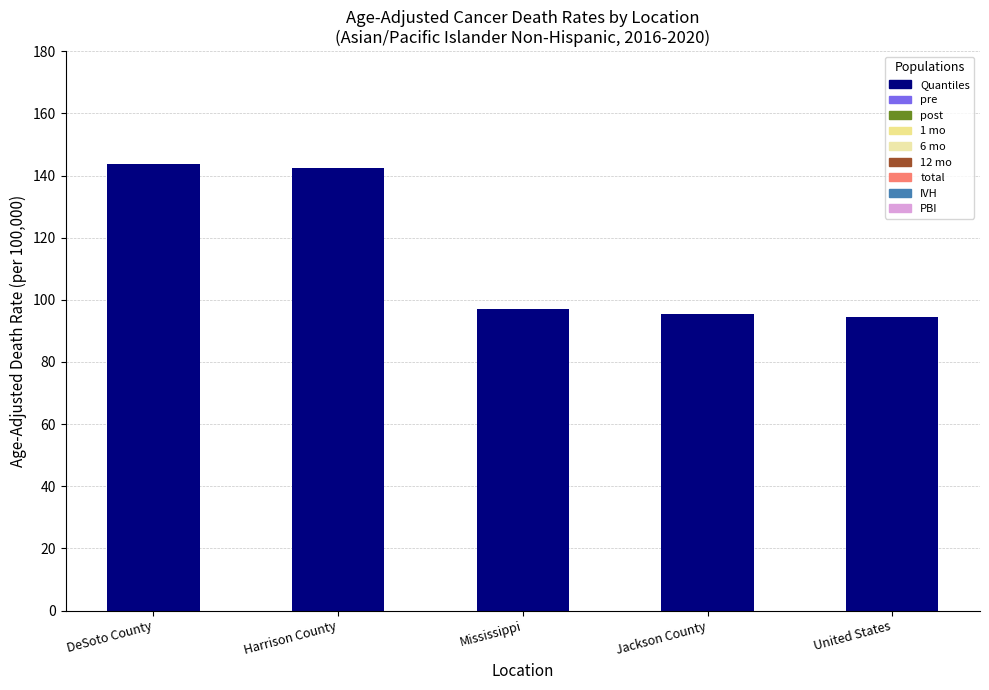

Between Jackson County and DeSoto County, which is larger?

DeSoto County